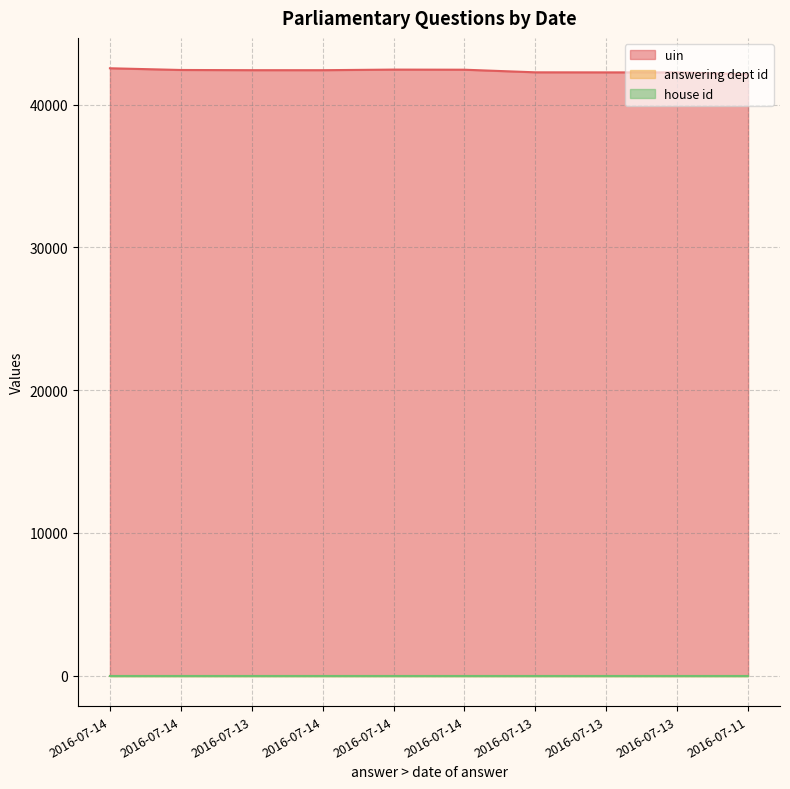

At which label does answering dept id reach its peak?

2016-07-14